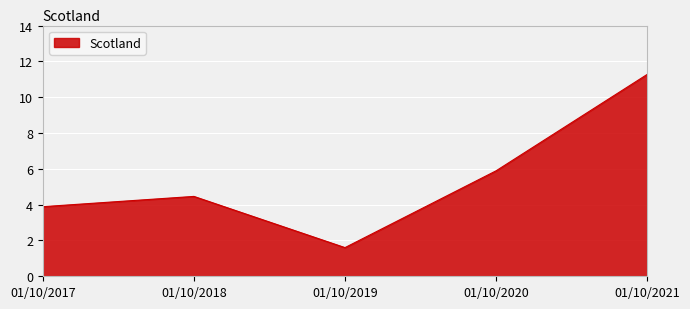

Reading left to right, transcribe all the data shown in this chart.

01/10/2017=3.9	01/10/2018=4.5	01/10/2019=1.6	01/10/2020=5.9	01/10/2021=11.3